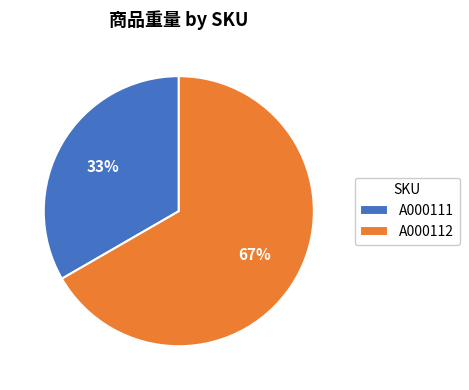

Count the number of slices in the pie.

2